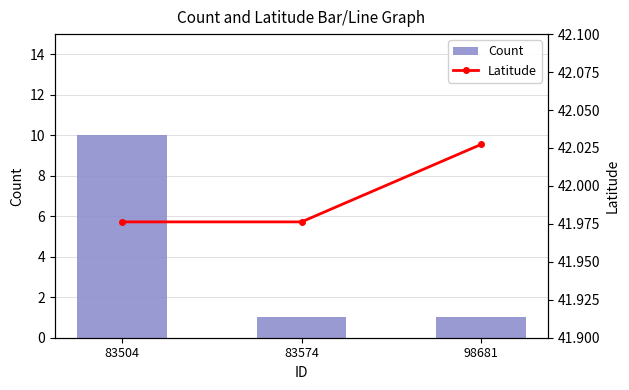

True or false: Count has a value of 1.0 at 98681.

True